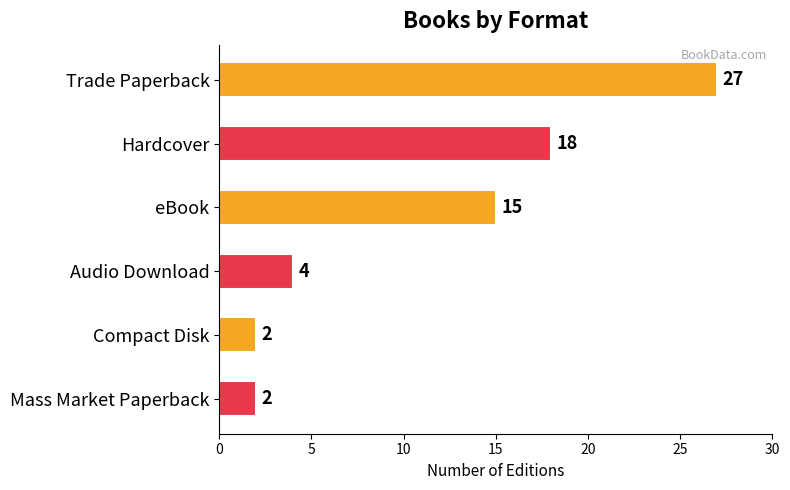

How many bars are there in total?

6